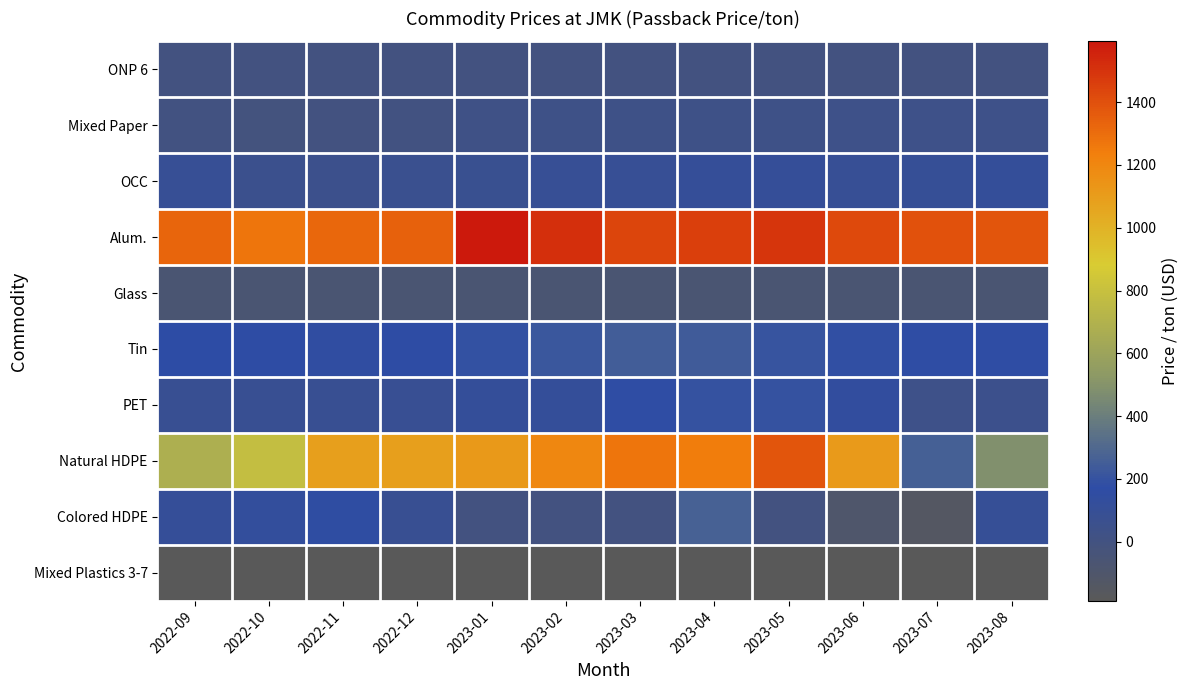

Reading left to right, list all the values displayed in this chart.

ONP 6: 2022-09=0.0	2022-10=0.0	2022-11=0.0	2022-12=0.0	2023-01=0.0	2023-02=0.0	2023-03=0.0	2023-04=0.0	2023-05=0.0	2023-06=0.0	2023-07=0.0	2023-08=0.0
Mixed Paper: 2022-09=7.3	2022-10=-6.8	2022-11=-1.5	2022-12=7.1	2023-01=22.2	2023-02=29.1	2023-03=33.9	2023-04=31.8	2023-05=29.5	2023-06=40.3	2023-07=36.7	2023-08=42.1
OCC: 2022-09=92.4	2022-10=57.0	2022-11=49.6	2022-12=66.1	2023-01=72.5	2023-02=93.8	2023-03=97.4	2023-04=111.4	2023-05=107.2	2023-06=96.4	2023-07=98.6	2023-08=113.0
Alum.: 2022-09=1328.1	2022-10=1267.7	2022-11=1316.2	2022-12=1341.2	2023-01=1593.4	2023-02=1514.3	2023-03=1436.0	2023-04=1456.3	2023-05=1489.5	2023-06=1422.5	2023-07=1396.0	2023-08=1378.9
Glass: 2022-09=-63.5	2022-10=-63.5	2022-11=-63.5	2022-12=-63.5	2023-01=-63.5	2023-02=-63.5	2023-03=-63.5	2023-04=-63.5	2023-05=-63.5	2023-06=-63.5	2023-07=-63.5	2023-08=-63.5
Tin: 2022-09=173.7	2022-10=160.7	2022-11=150.7	2022-12=164.2	2023-01=194.8	2023-02=216.7	2023-03=245.4	2023-04=240.1	2023-05=204.6	2023-06=182.8	2023-07=181.2	2023-08=175.8
PET: 2022-09=80.0	2022-10=80.0	2022-11=81.7	2022-12=85.1	2023-01=117.5	2023-02=117.8	2023-03=177.2	2023-04=200.0	2023-05=200.0	2023-06=136.6	2023-07=37.8	2023-08=50.7
Natural HDPE: 2022-09=680.0	2022-10=780.0	2022-11=1090.0	2022-12=1090.0	2023-01=1120.0	2023-02=1200.0	2023-03=1270.0	2023-04=1245.0	2023-05=1380.0	2023-06=1112.1	2023-07=260.0	2023-08=483.9
Colored HDPE: 2022-09=110.0	2022-10=130.0	2022-11=160.0	2022-12=80.0	2023-01=0.0	2023-02=0.0	2023-03=0.0	2023-04=270.0	2023-05=0.0	2023-06=-102.3	2023-07=-143.7	2023-08=100.0
Mixed Plastics 3-7: 2022-09=-187.5	2022-10=-187.5	2022-11=-187.5	2022-12=-187.5	2023-01=-187.5	2023-02=-187.5	2023-03=-187.5	2023-04=-187.5	2023-05=-187.5	2023-06=-187.5	2023-07=-187.5	2023-08=-187.5